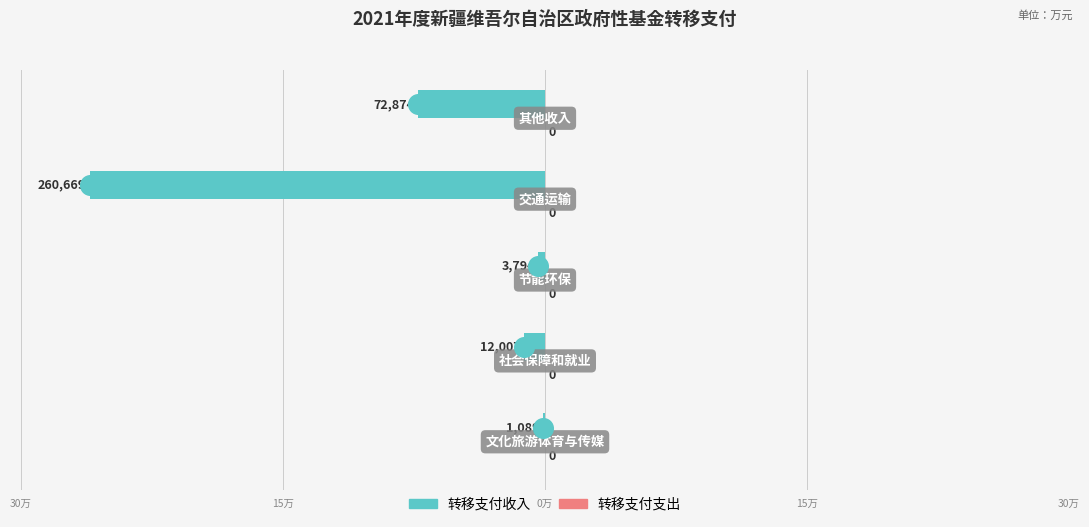

Which series contains the lowest Y value?

转移支付收入